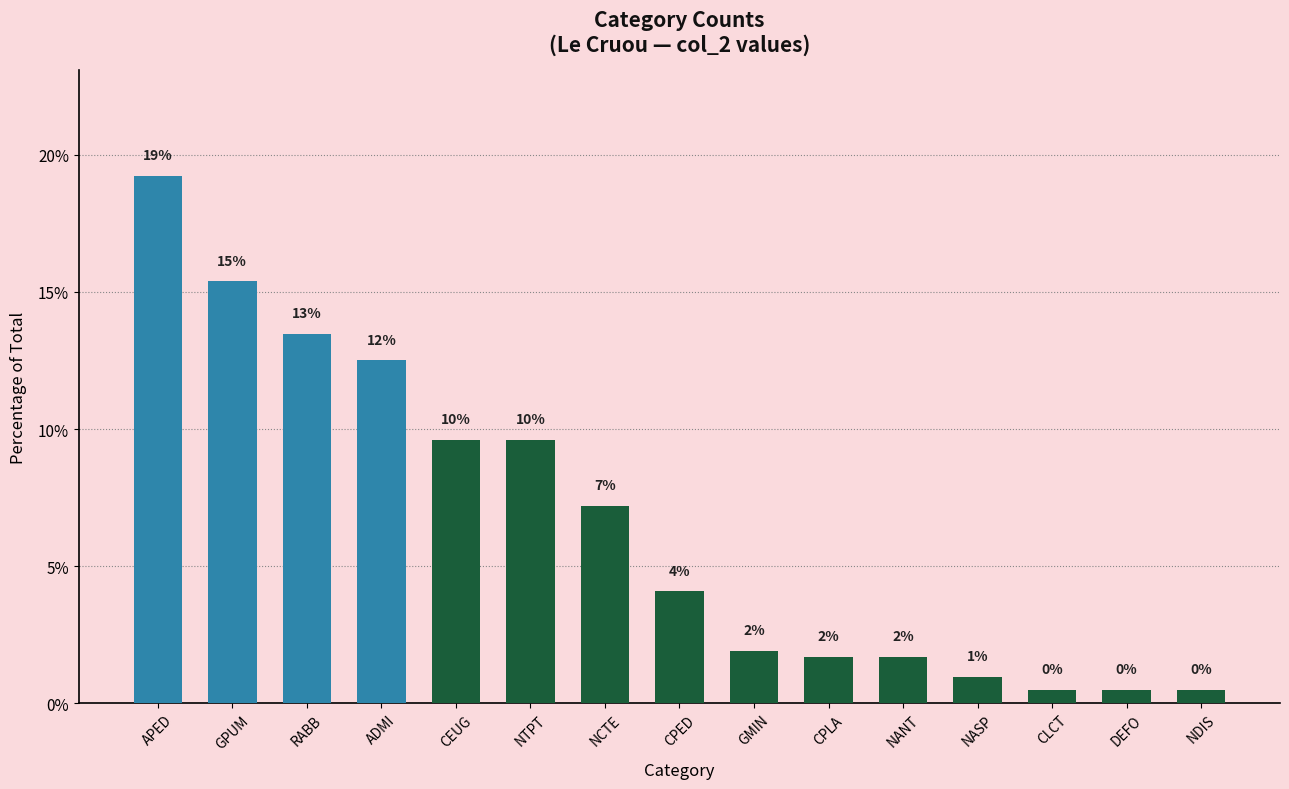

The chart shows a value of 0.5 at NDIS. True or false?

True